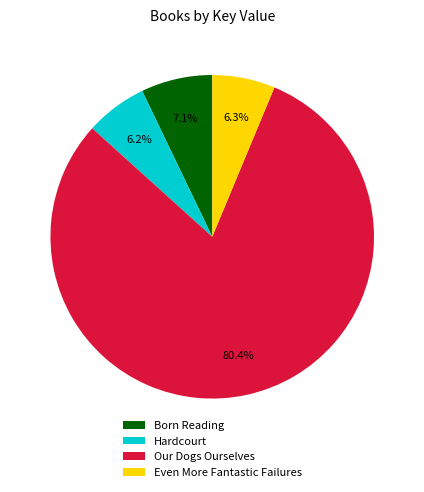

What is the largest slice in the pie chart?

Our Dogs Ourselves